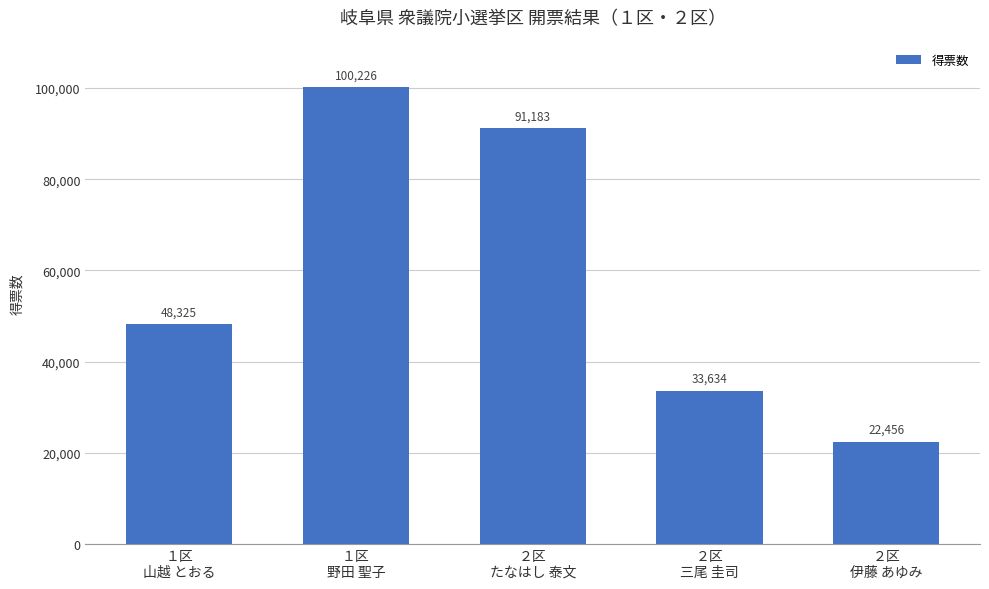

At which label is the value closest to 61341?

１区
山越 とおる